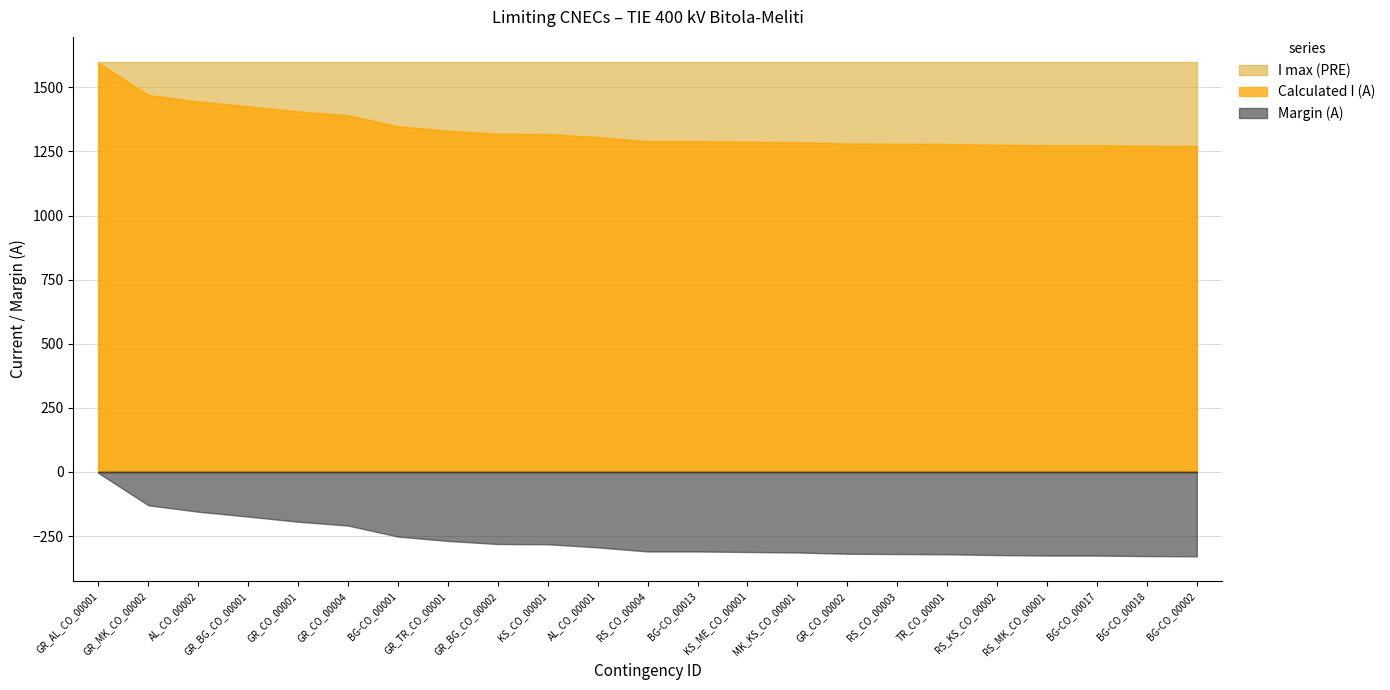

What is the label of the 3rd point from the left?

AL_CO_00002